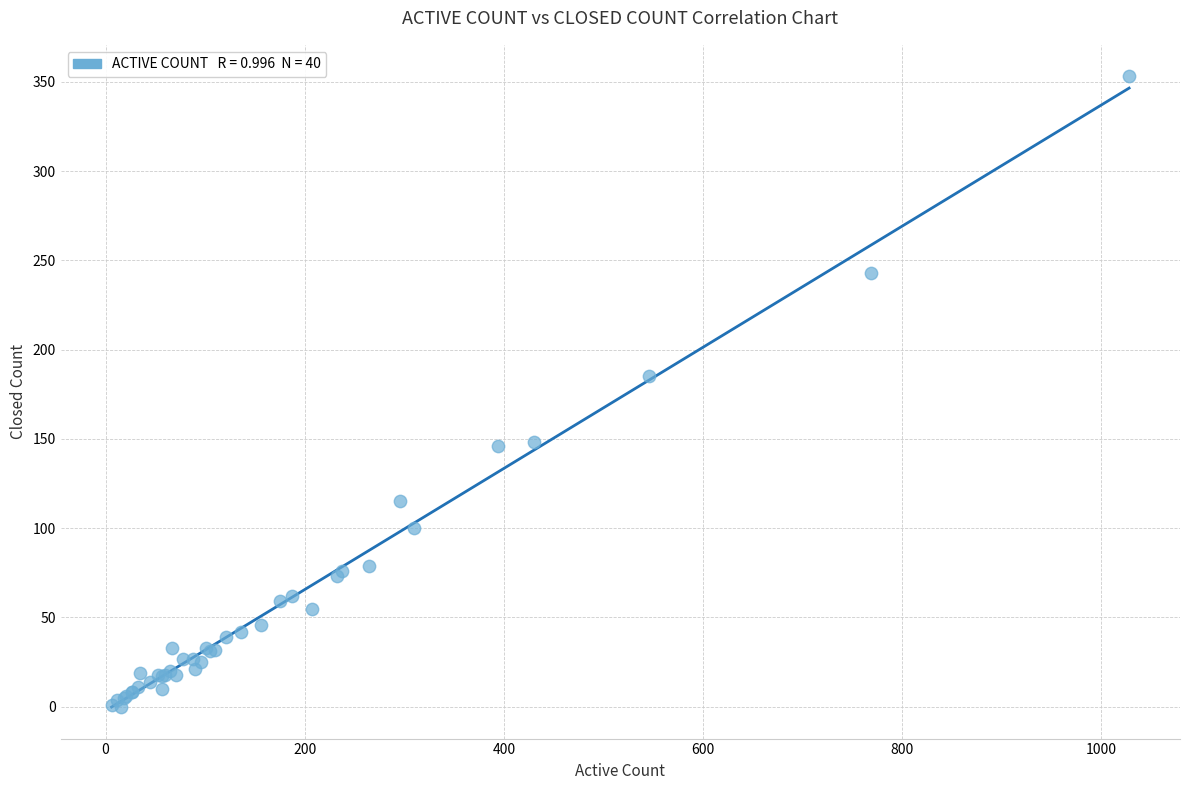

What Y value in the scatter plot is closest to 176?

185